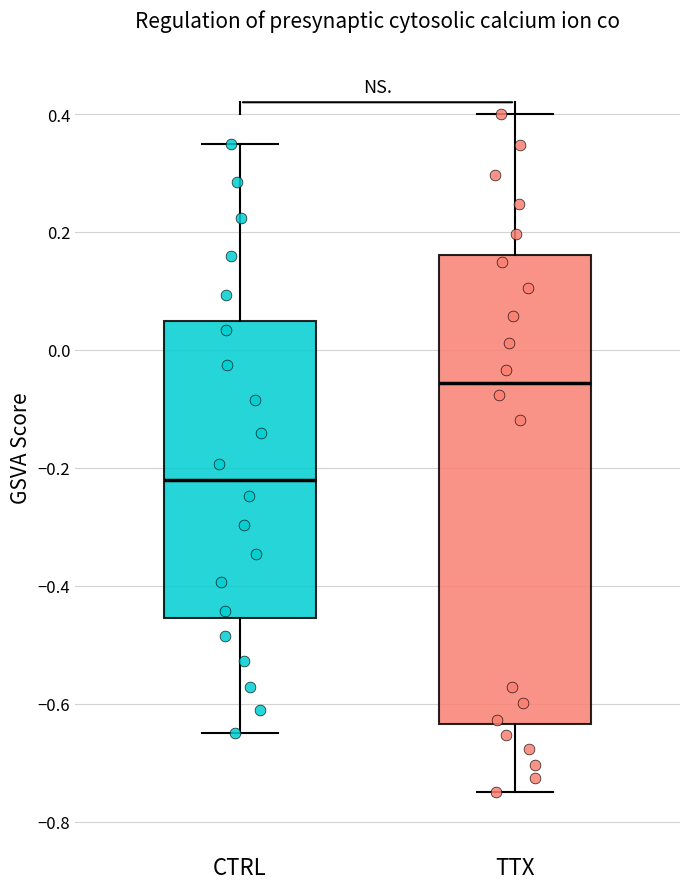

Reading left to right, read every box against the y-axis: the position of its median line, the range the box covers, and the ends of its whiskers. The values are not printed on the chart, so give them approximately, as read against the axis.

CTRL: median -0.22, box -0.46 to 0.04, whiskers -0.64 to 0.36
TTX: median -0.06, box -0.64 to 0.16, whiskers -0.74 to 0.40